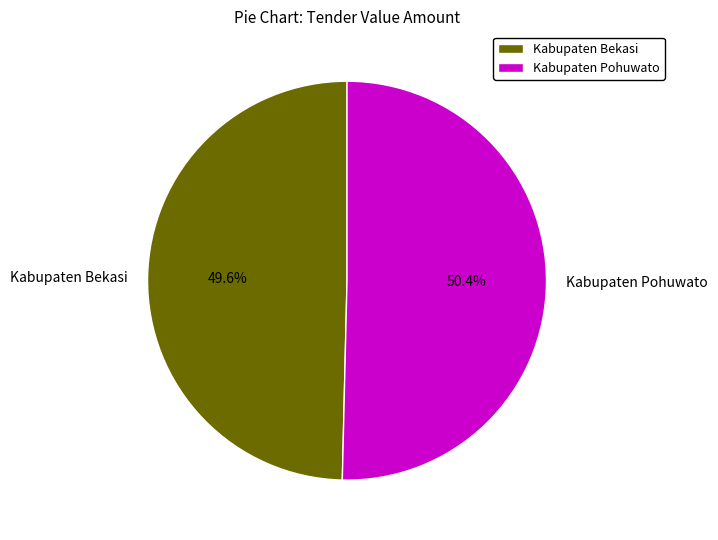

To the nearest percent, what is the difference between the Kabupaten Pohuwato and Kabupaten Bekasi slice percentages?

1%